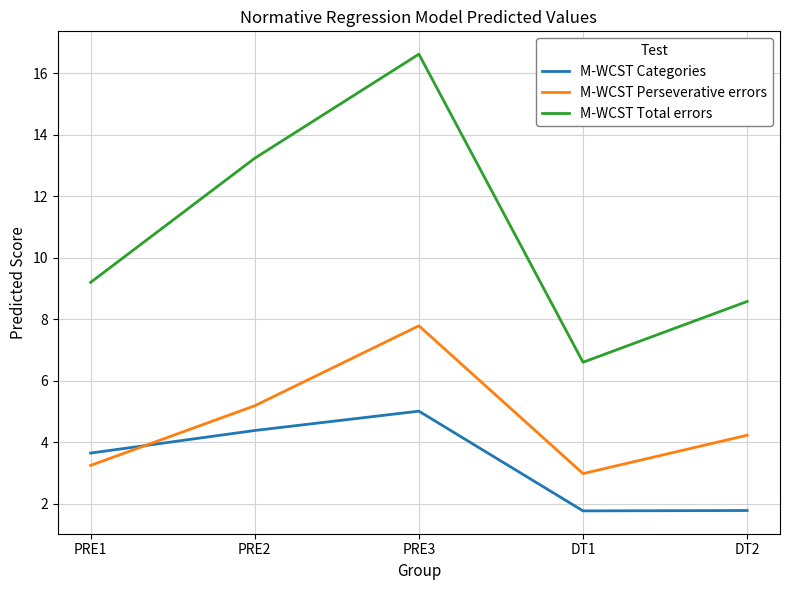

Which series has the widest spread of values?

M-WCST Total errors